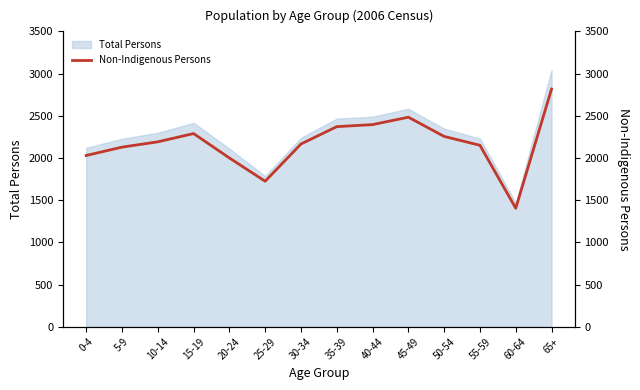

List the labels in order of value, largest first.

65+, 45-49, 40-44, 35-39, 15-19, 50-54, 10-14, 30-34, 55-59, 5-9, 0-4, 20-24, 25-29, 60-64